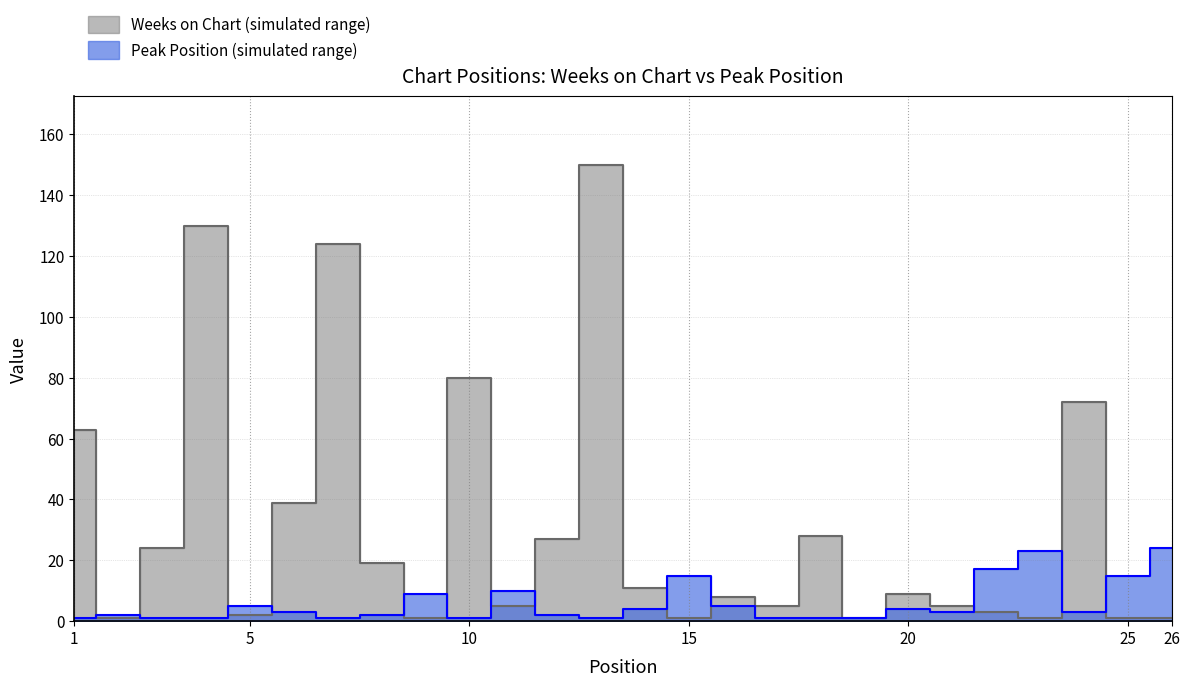

The value of Weeks on Chart at 7 is 124. True or false?

True